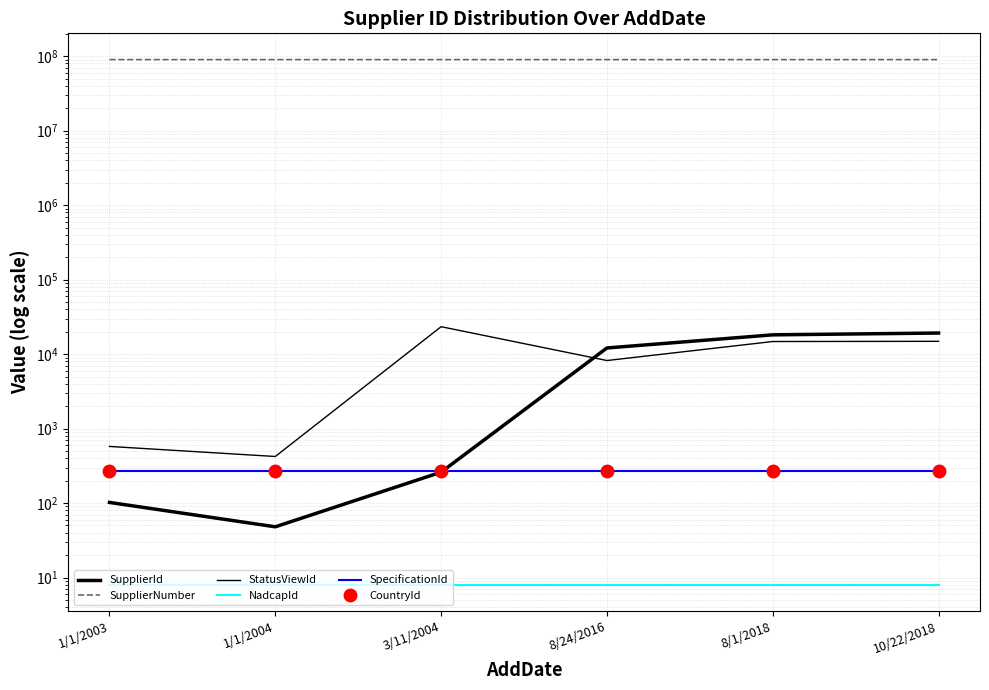

What is the label of the 5th point from the left?

8/1/2018